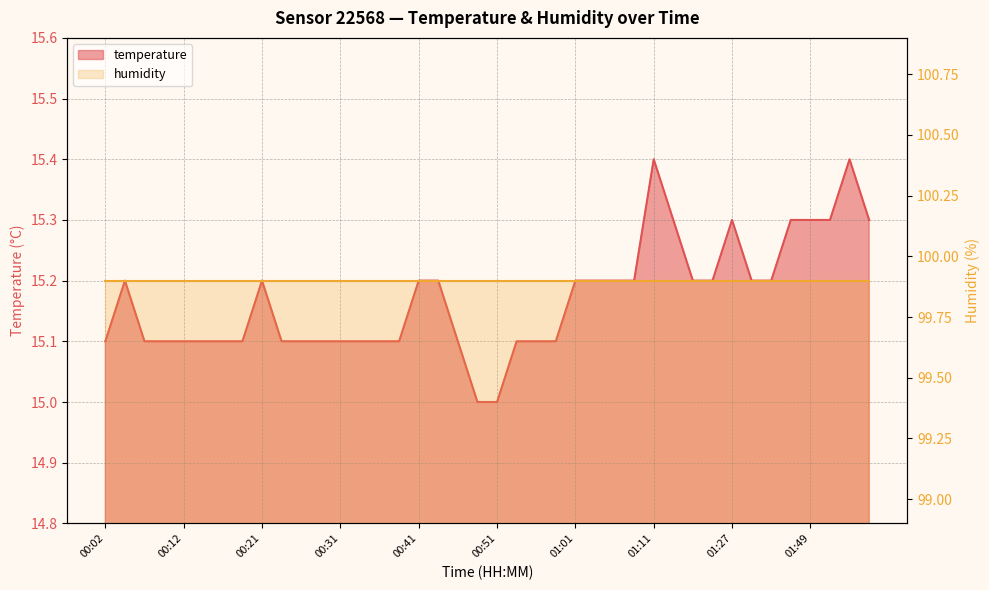

What is the label of the 14th point from the left?

00:34